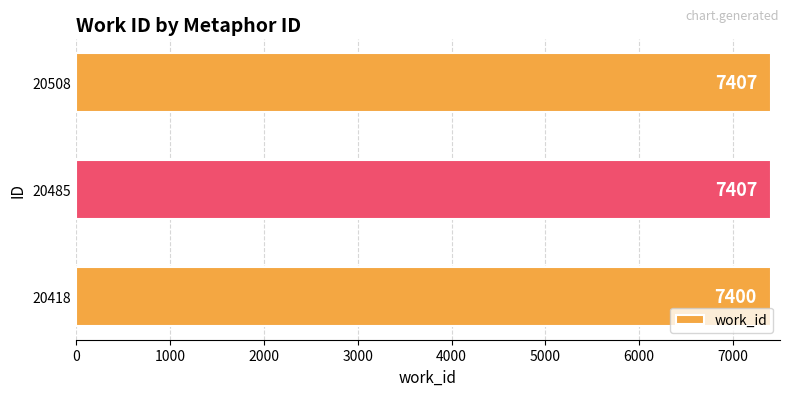

What is the average value?

7405